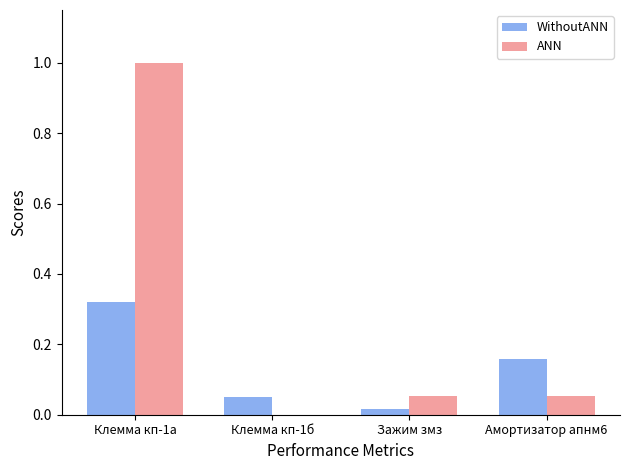

What is the maximum value for ANN?

1.0